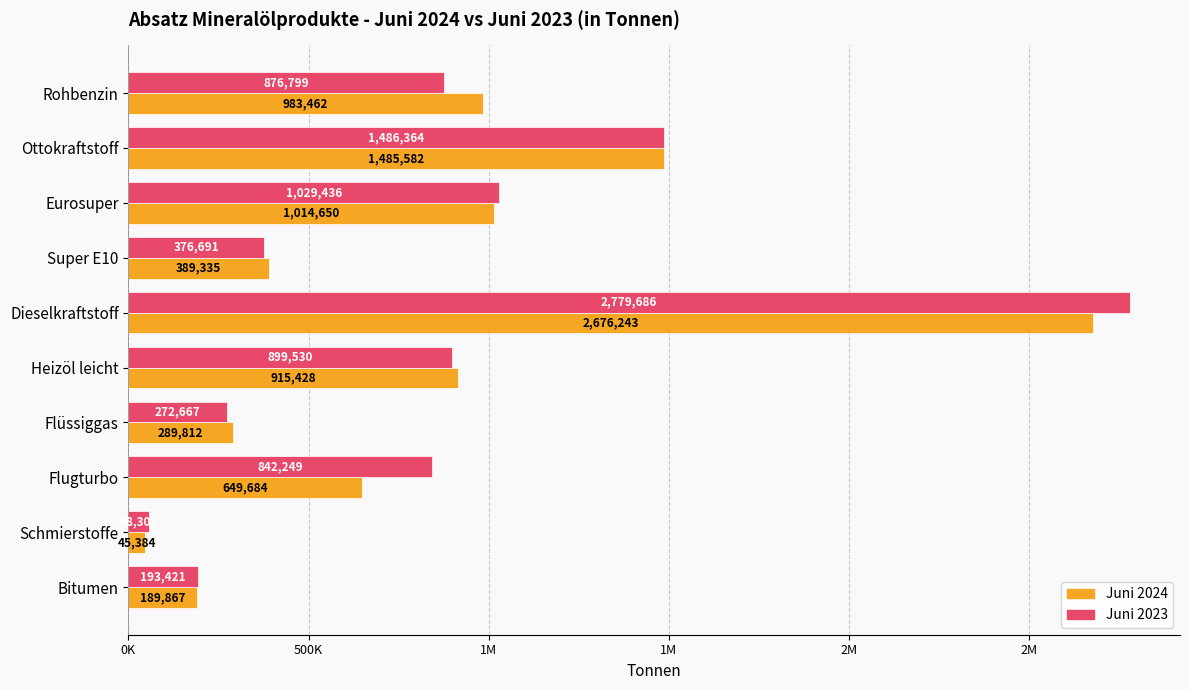

What are all the series names shown in the legend?

Juni 2024, Juni 2023